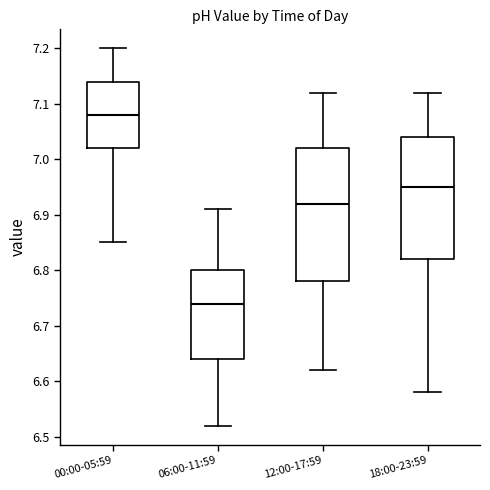

Reading left to right, read every box against the y-axis: the position of its median line, the range the box covers, and the ends of its whiskers. The values are not printed on the chart, so give them approximately, as read against the axis.

00:00-05:59: median 7.08, box 7.02 to 7.14, whiskers 6.85 to 7.20
06:00-11:59: median 6.74, box 6.64 to 6.80, whiskers 6.52 to 6.91
12:00-17:59: median 6.92, box 6.78 to 7.02, whiskers 6.62 to 7.12
18:00-23:59: median 6.95, box 6.82 to 7.04, whiskers 6.58 to 7.12